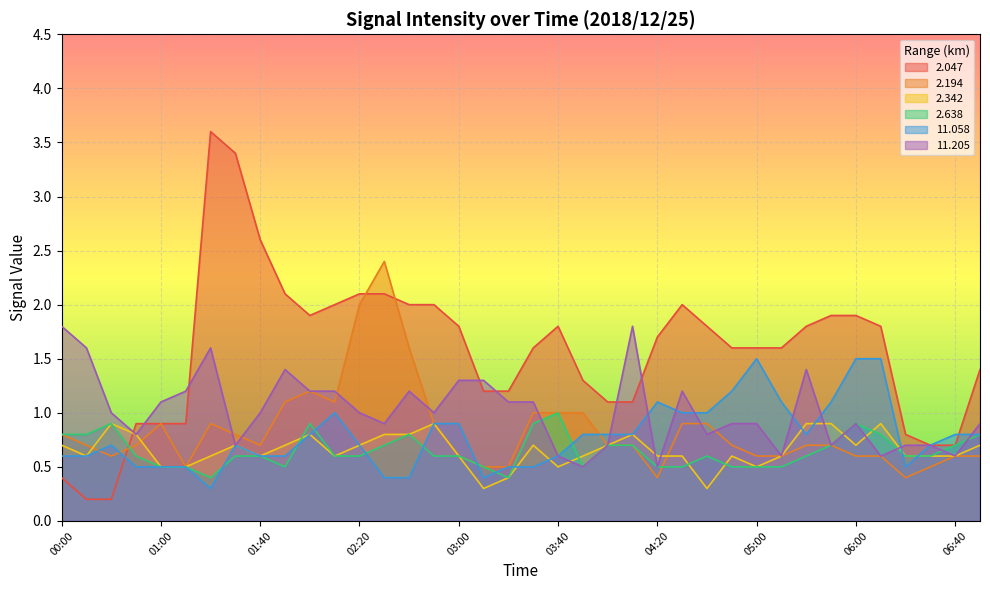

What is the average value of the 2.342 series?

0.7